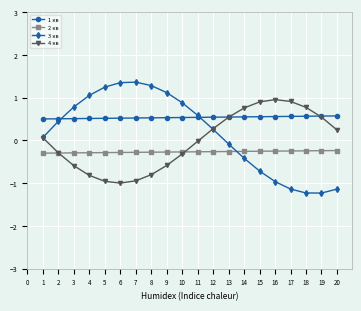

True or false: 1 кв and 2 кв intersect in this chart.

False